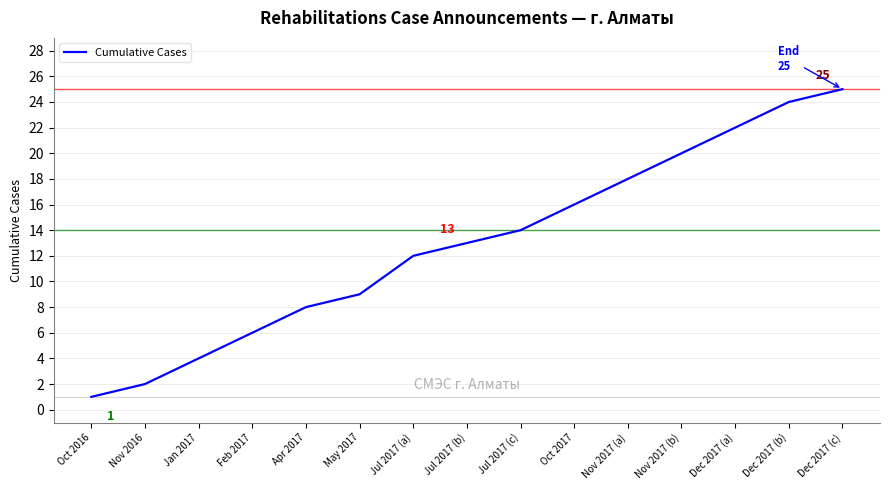

What is the difference between the values at Dec 2017 (c) and Feb 2017?

19